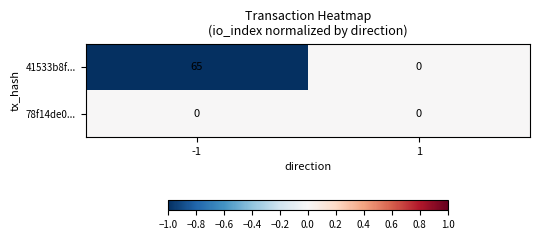

Reading left to right, extract all data points from this chart.

41533b8f...: 65	0
78f14de0...: 0	0